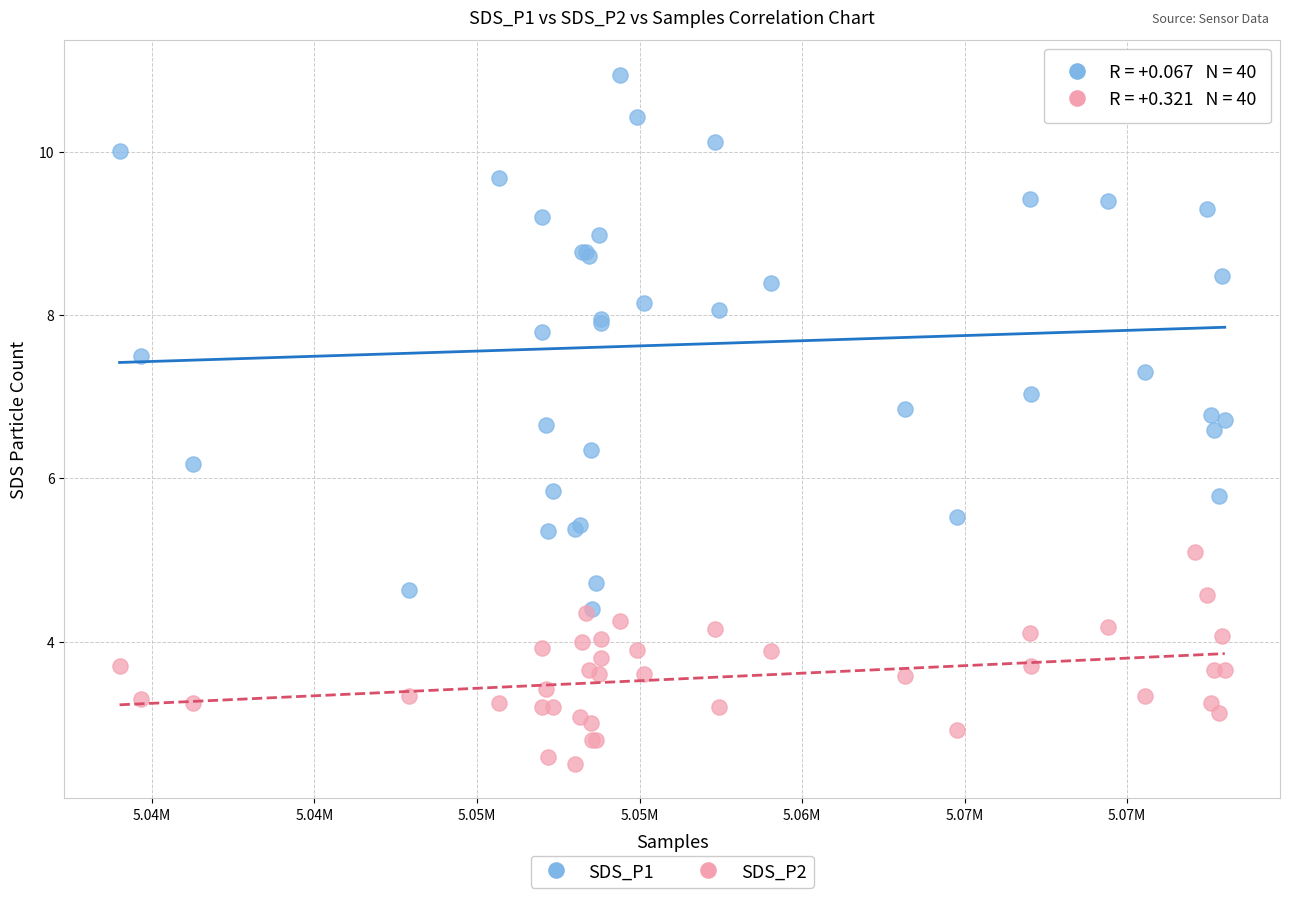

Which series has the widest spread of Y values?

SDS_P1